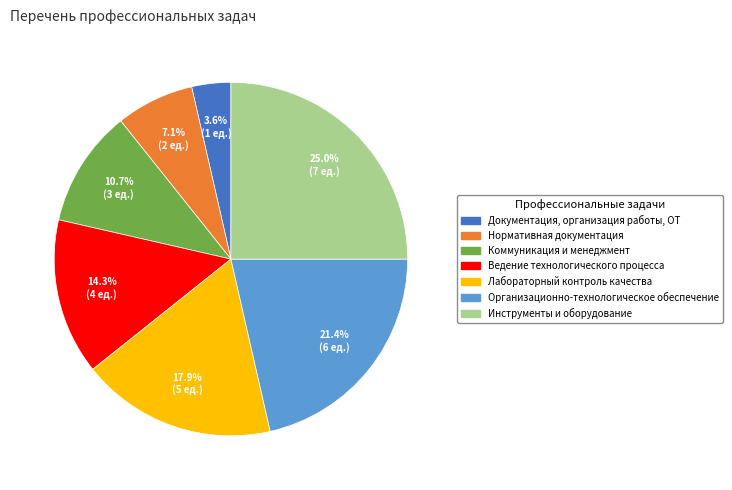

Rank the categories by value from lowest to highest.

Документация, организация работы, ОТ, Нормативная документация, Коммуникация и менеджмент, Ведение технологического процесса, Лабораторный контроль качества, Организационно-технологическое обеспечение, Инструменты и оборудование